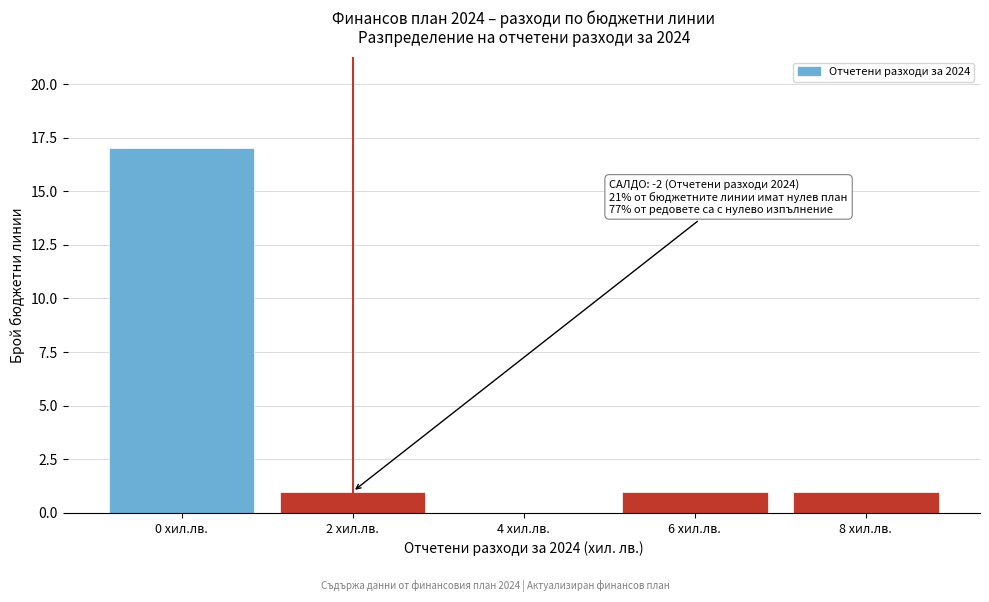

Reading right to left, list all the values displayed in this chart.

8 хил.лв.=1	6 хил.лв.=1	4 хил.лв.=0	2 хил.лв.=1	0 хил.лв.=17